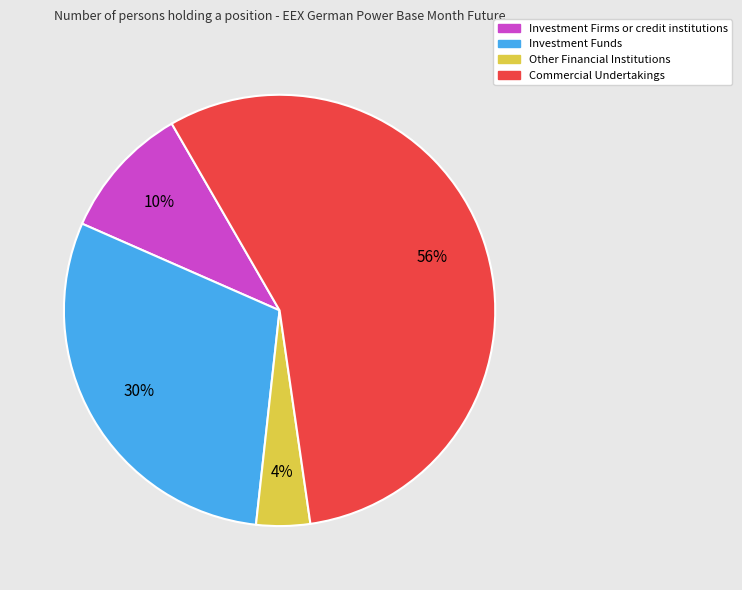

Which slice represents more than half of the pie?

Commercial Undertakings